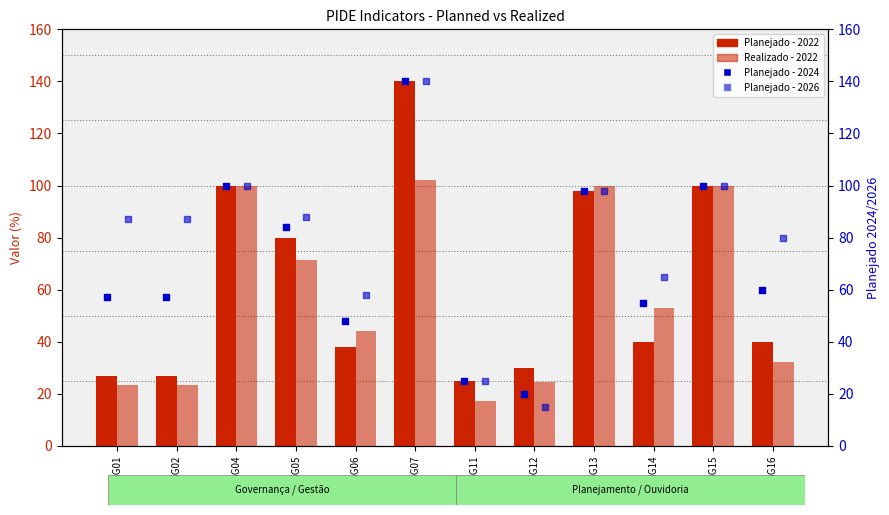

At how many categories does at least one series exceed 44?

10